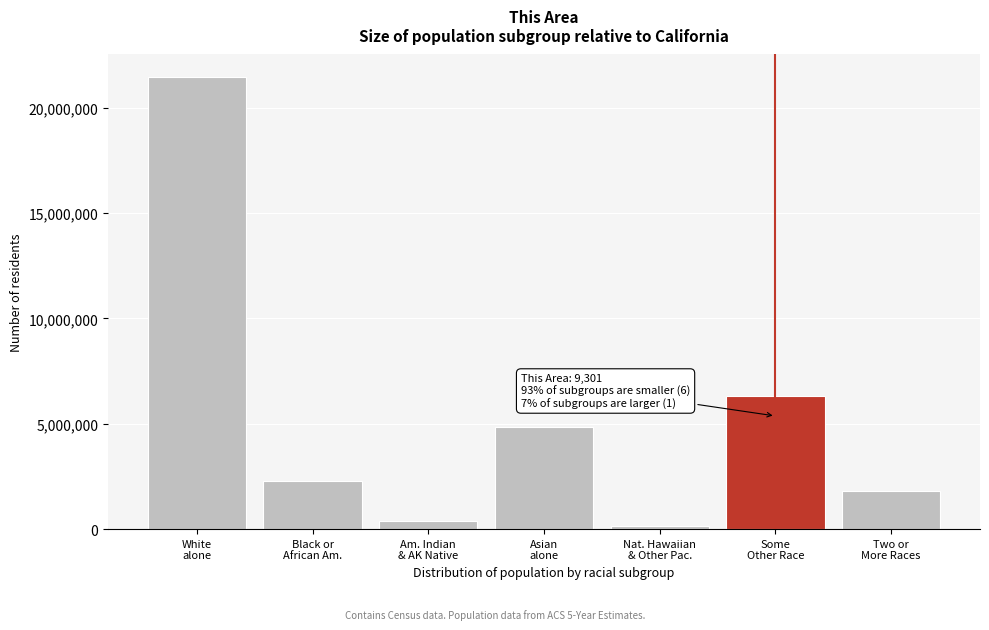

Reading left to right, what are all the values shown in this chart?

21453934	2299072	362801	4861007	144386	6317372	1815384